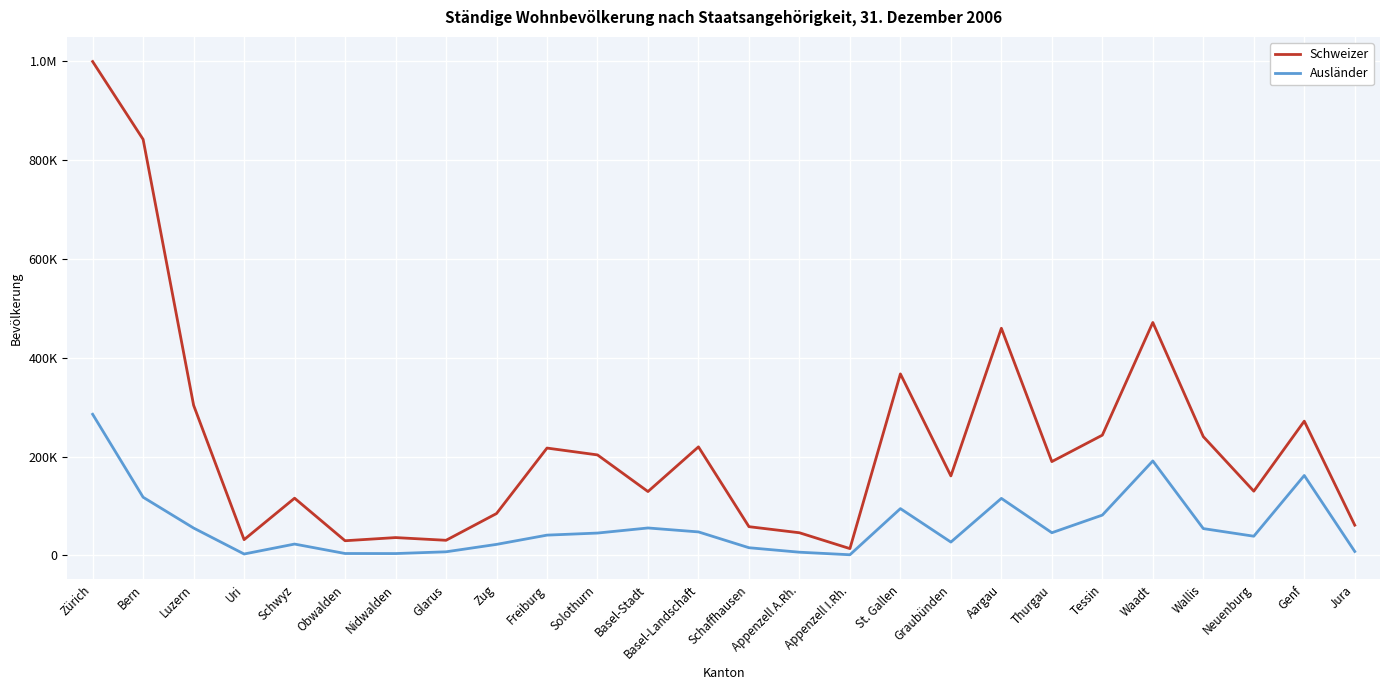

Is this an area chart (filled region under the line)?

No